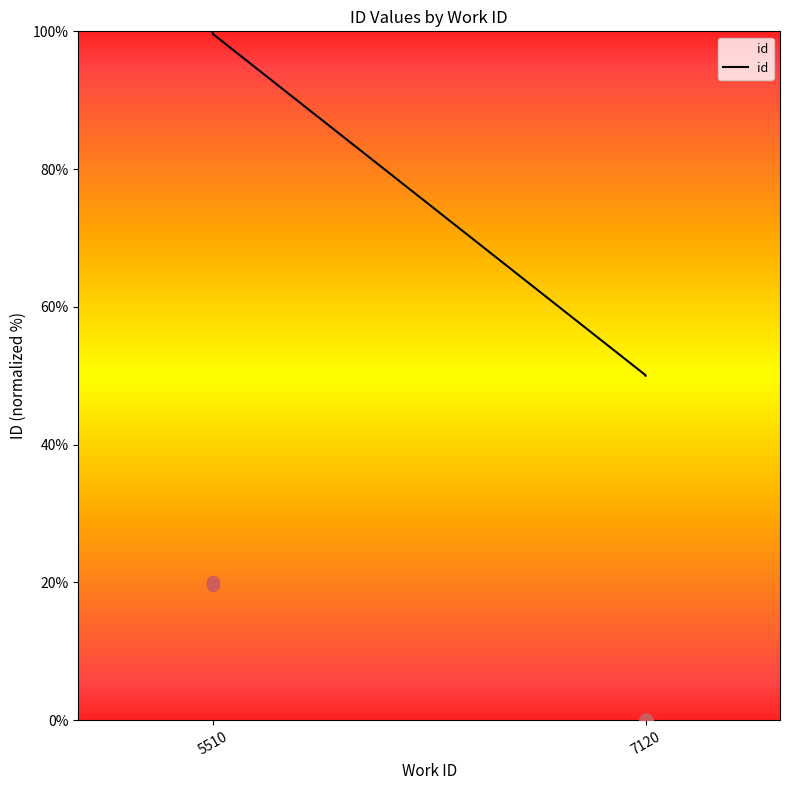

Between 7120 and 7120, which is larger?

7120